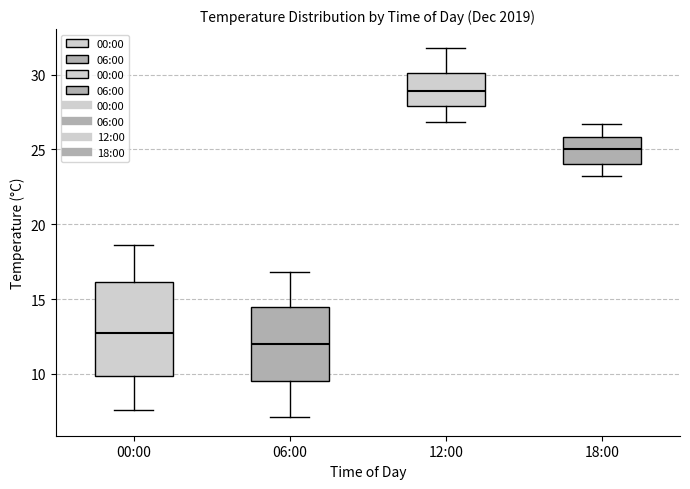

Where is the lower edge of the box for 18:00 on the y-axis? The values are not printed on the chart, so give them approximately, as read against the axis.

24.0